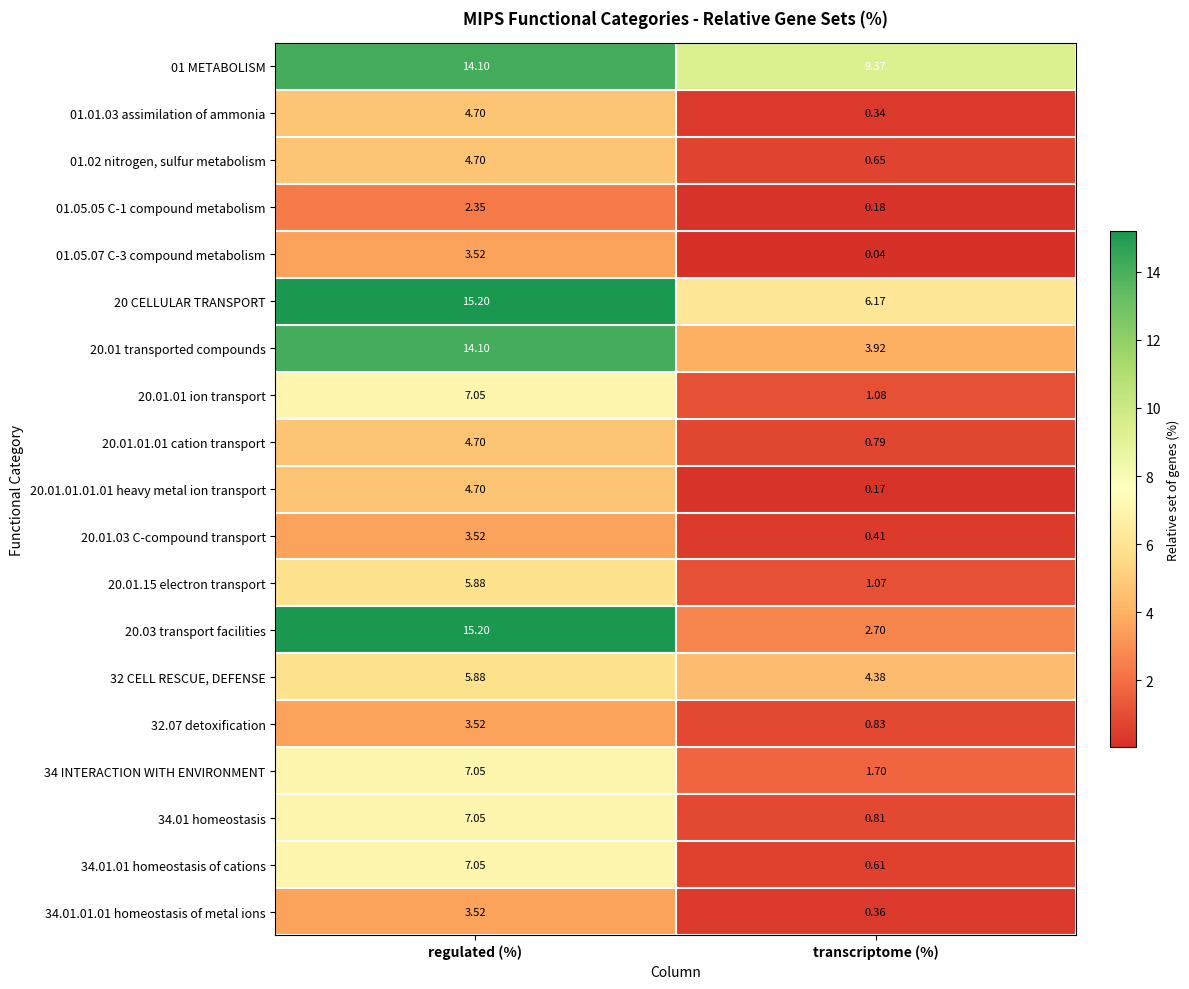

Where is 01.05.05 C-1 compound metabolism nearest to the value 1?

transcriptome (%)